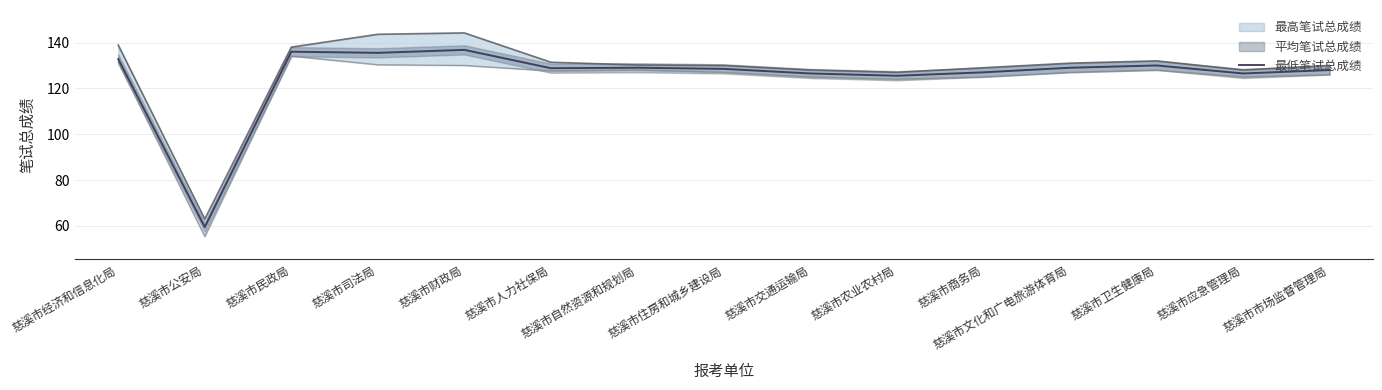

Reading left to right, list all the values displayed in this chart.

132.8	59.5	136.0	135.5	136.8	128.8	129.0	128.5	126.5	125.5	127.0	129.0	130.0	126.5	128.0